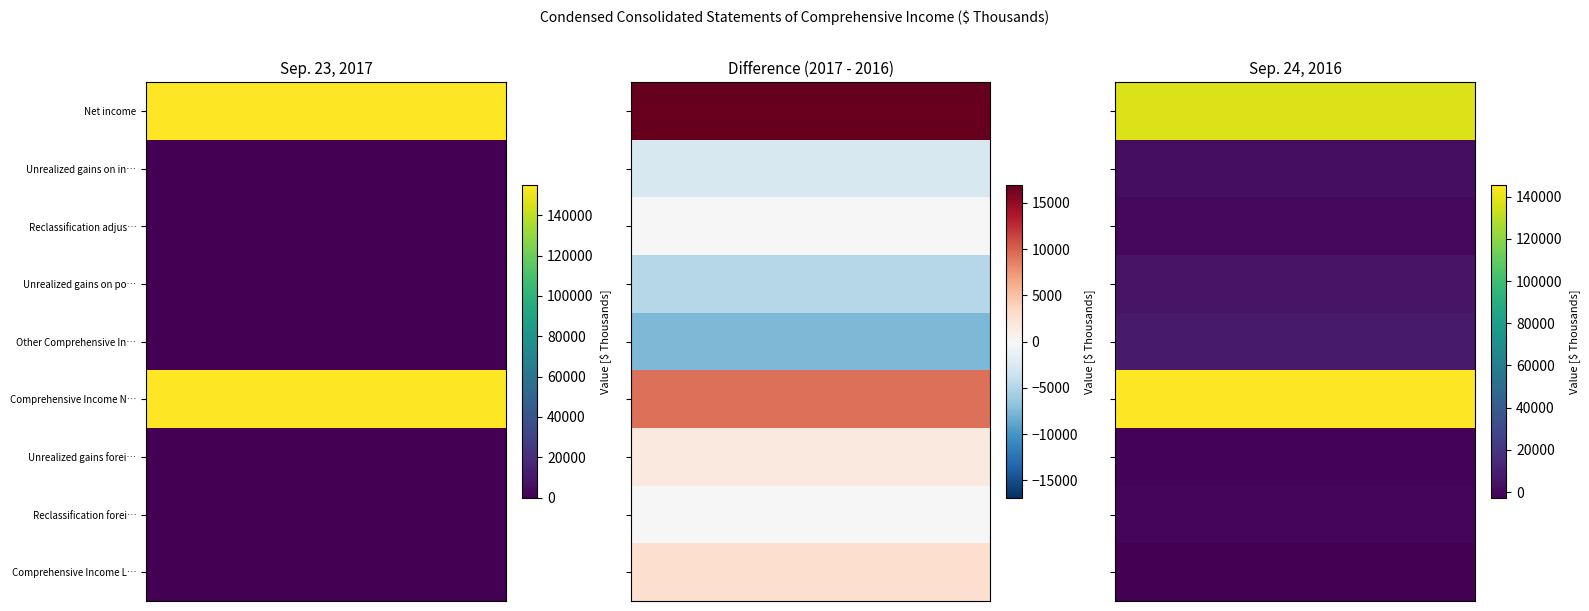

What is the total value across all series at 1?

294203